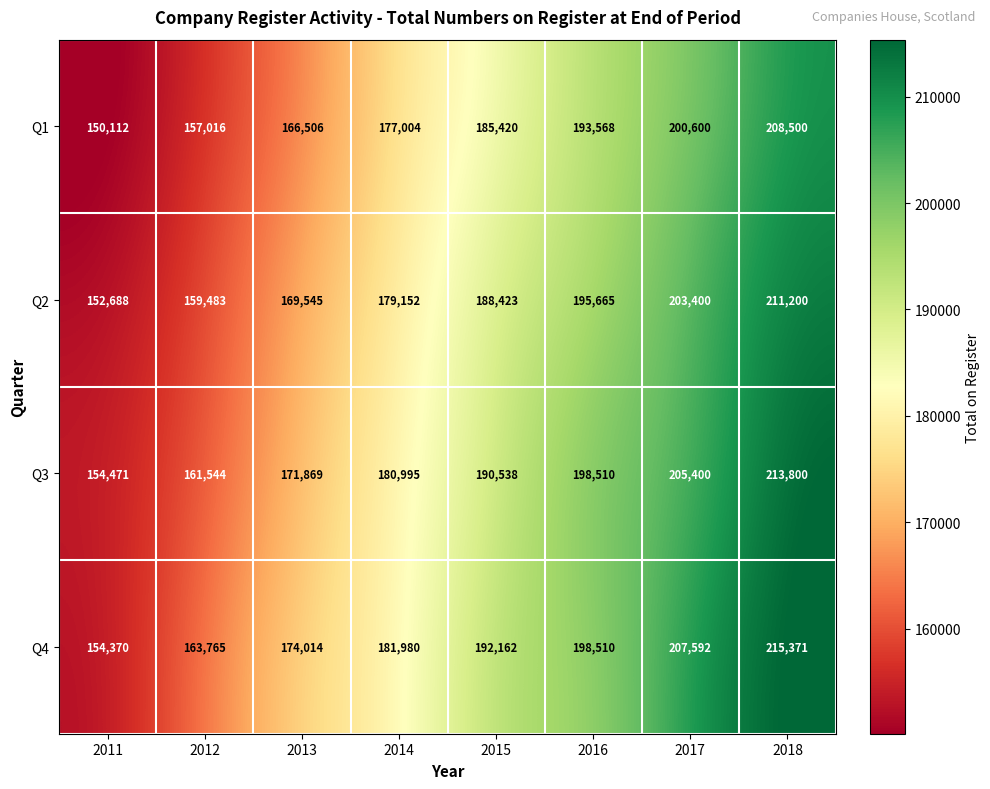

Is it true that Q4 equals 302692 at 2014?

False